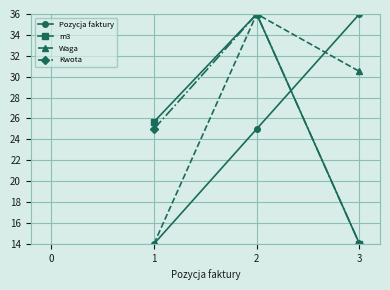

What is the total value across all series at 1?

78.7